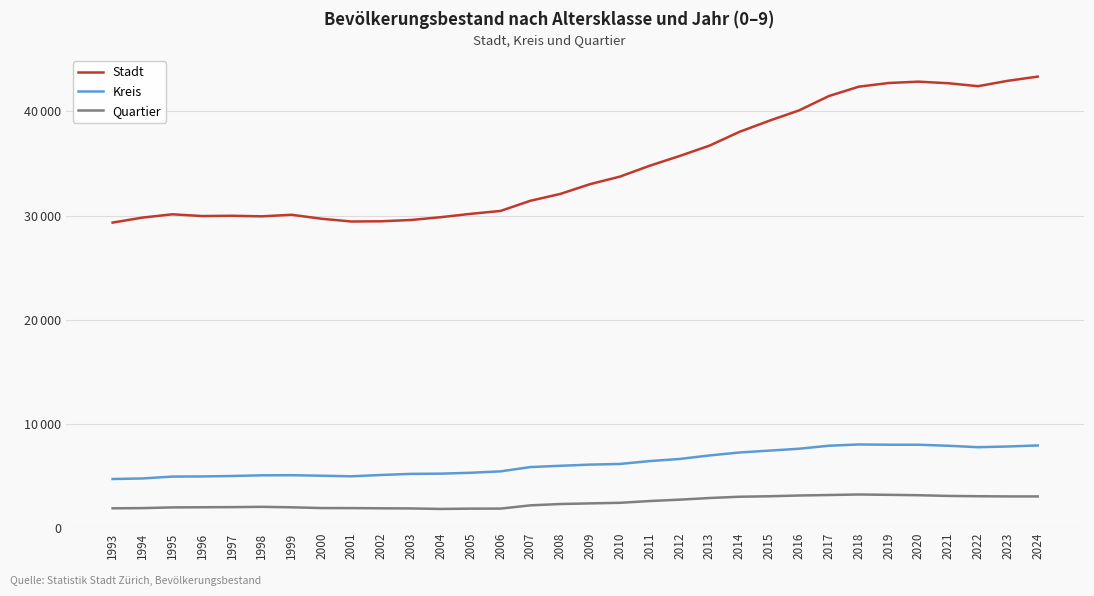

Which has a higher value, 2021 or 2018?

2021